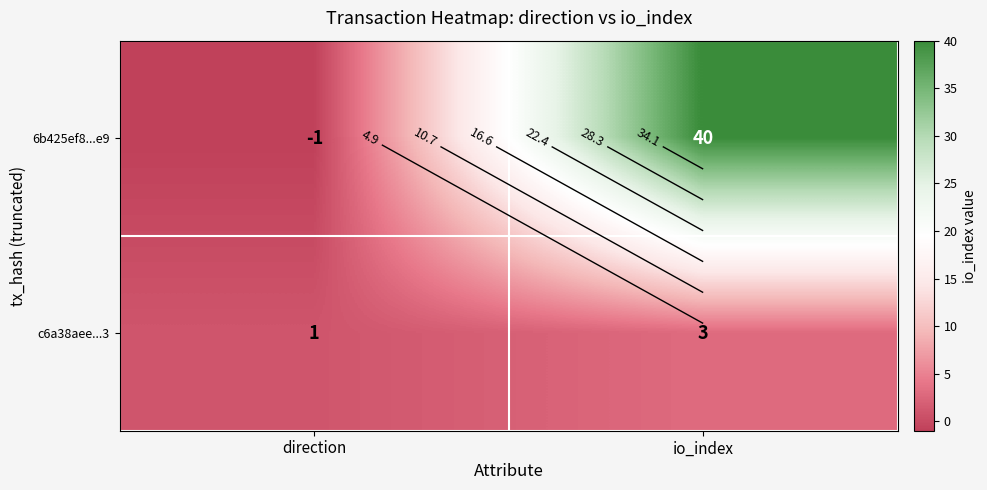

Rank the series by their maximum value, from highest to lowest.

6b425ef8...e9, c6a38aee...3